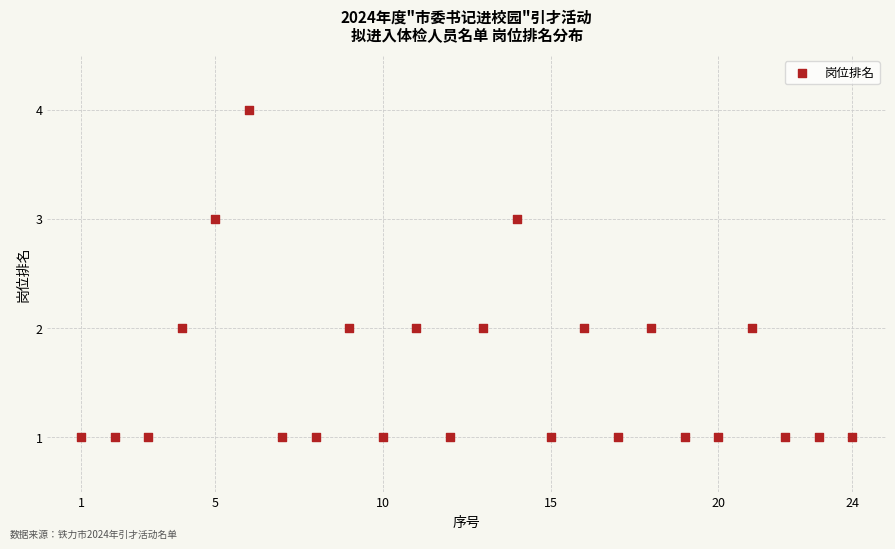

What is the range of Y values (max minus min)?

3